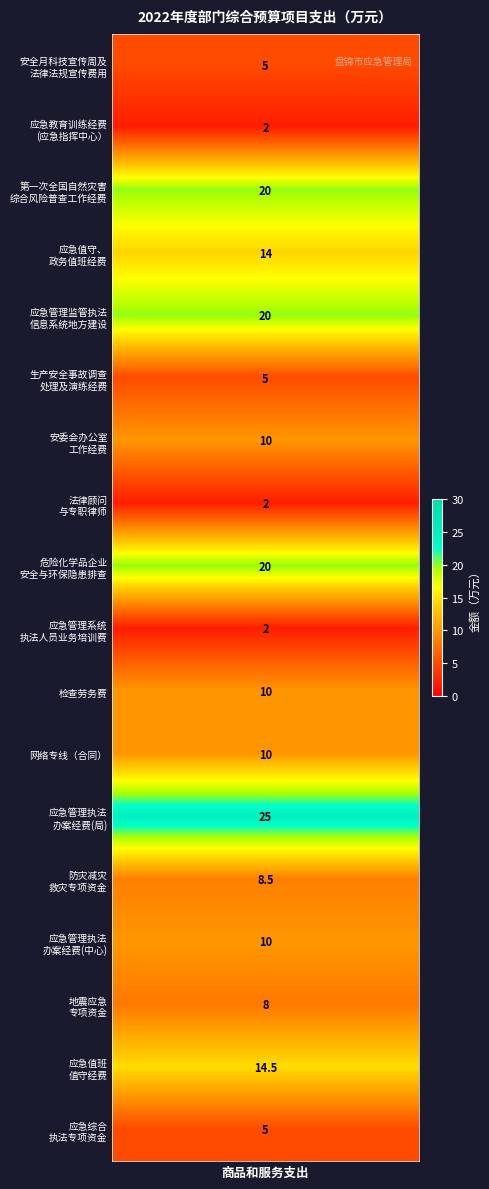

How many data points are above 10?

6